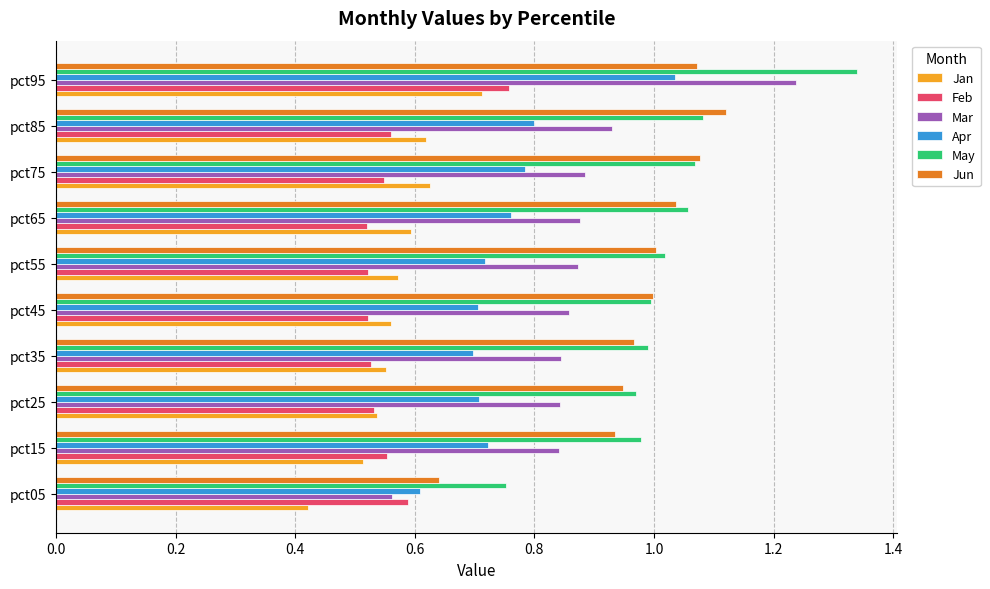

Between pct35 and pct75, which series saw the biggest shift?

Jun